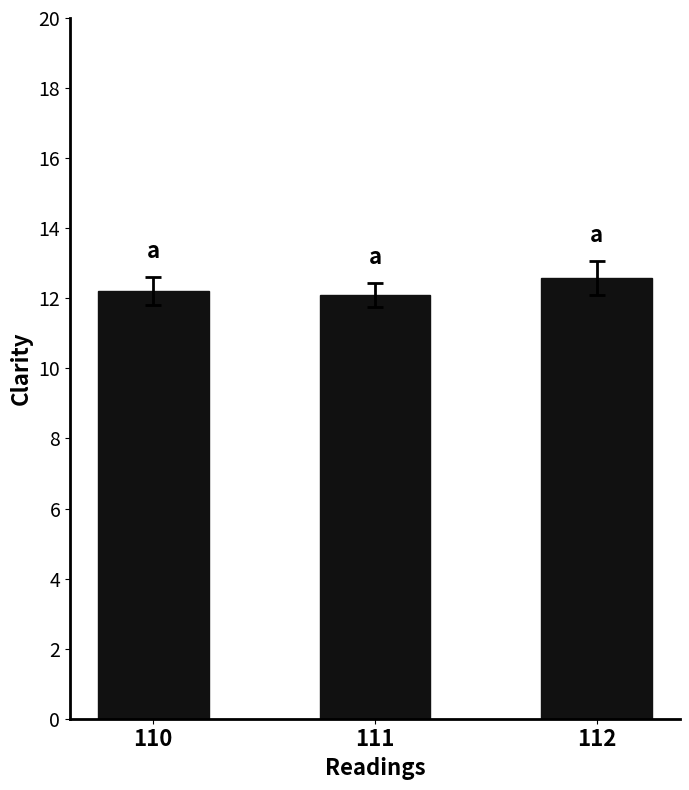

Read the value at 112.

12.6